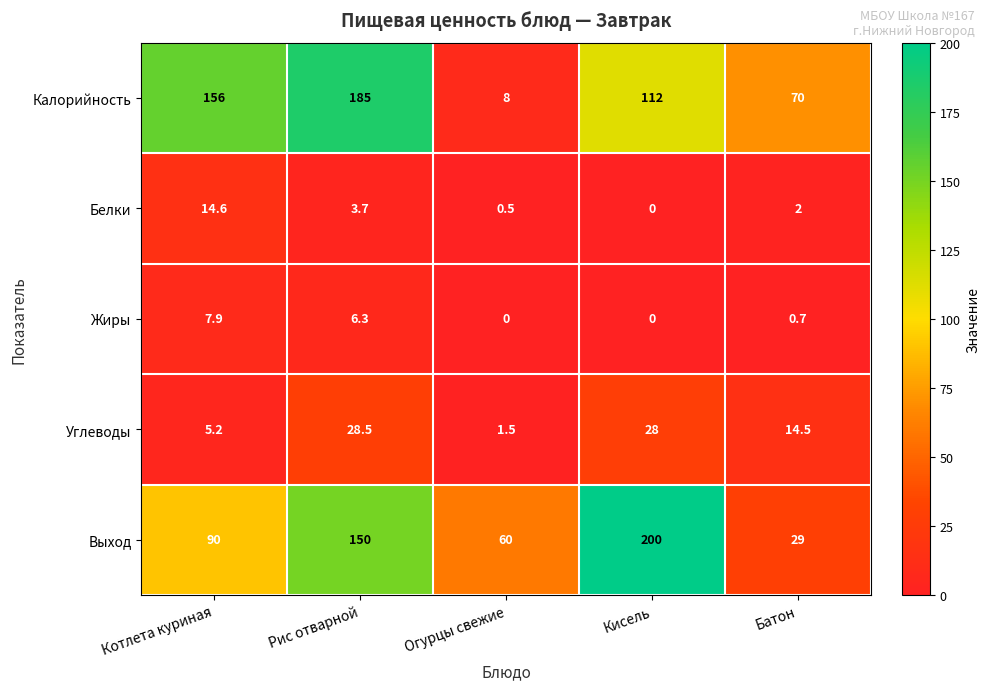

What is the sum of all Выход values?

529.0